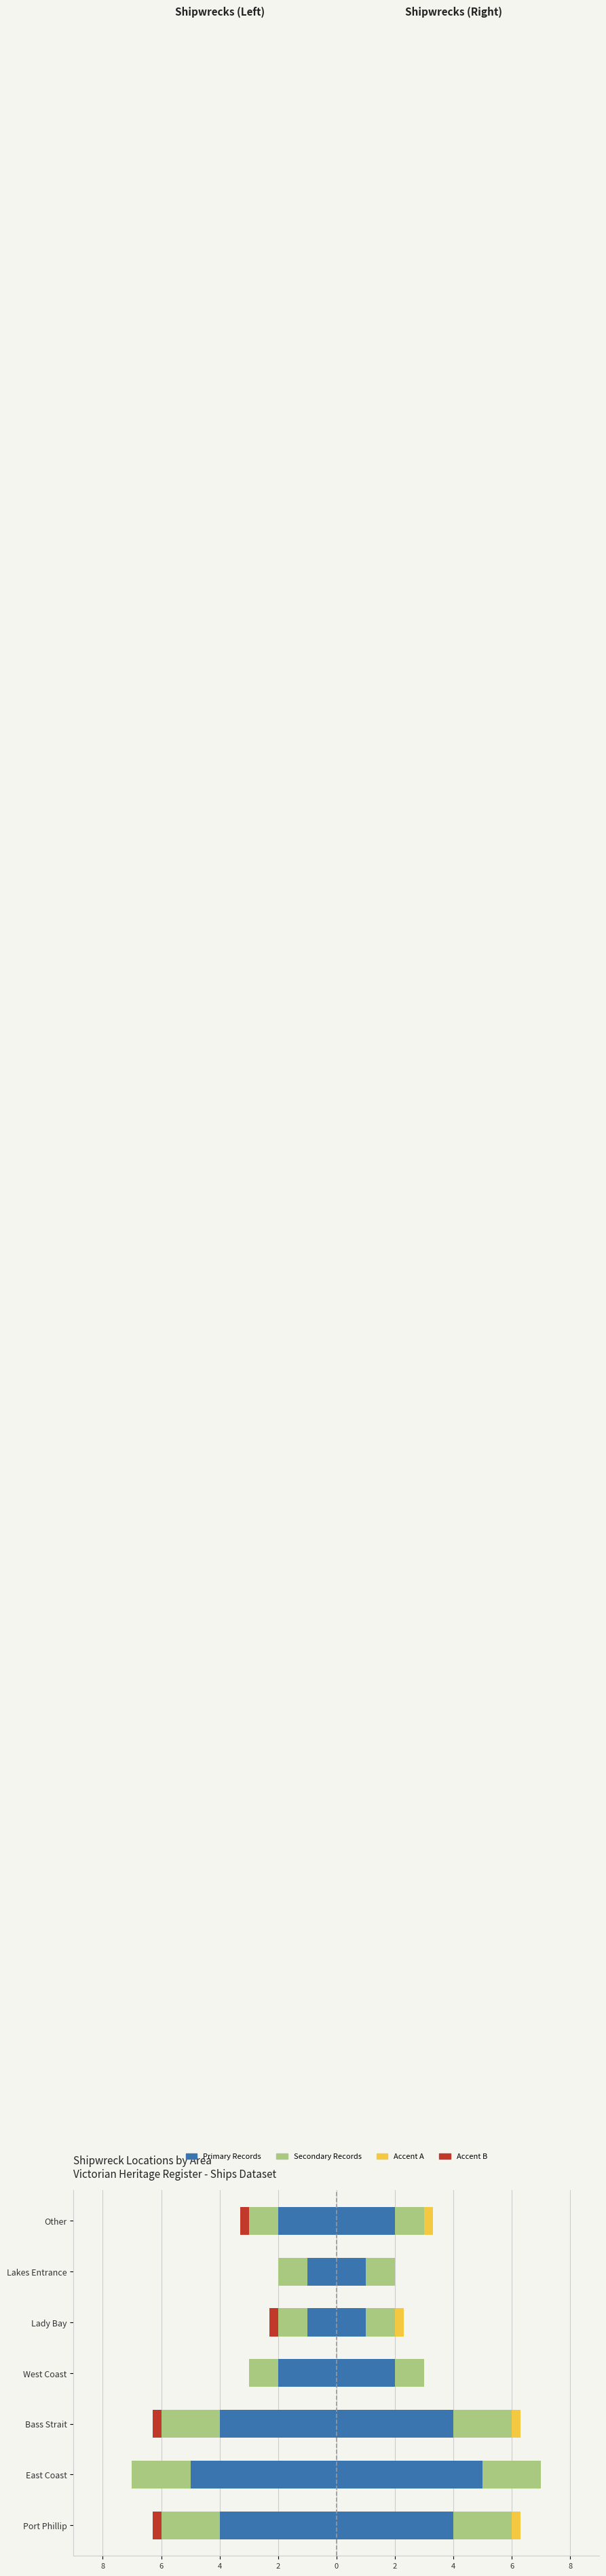

Count the Primary Count (Right) values in the range 1 to 4.

6